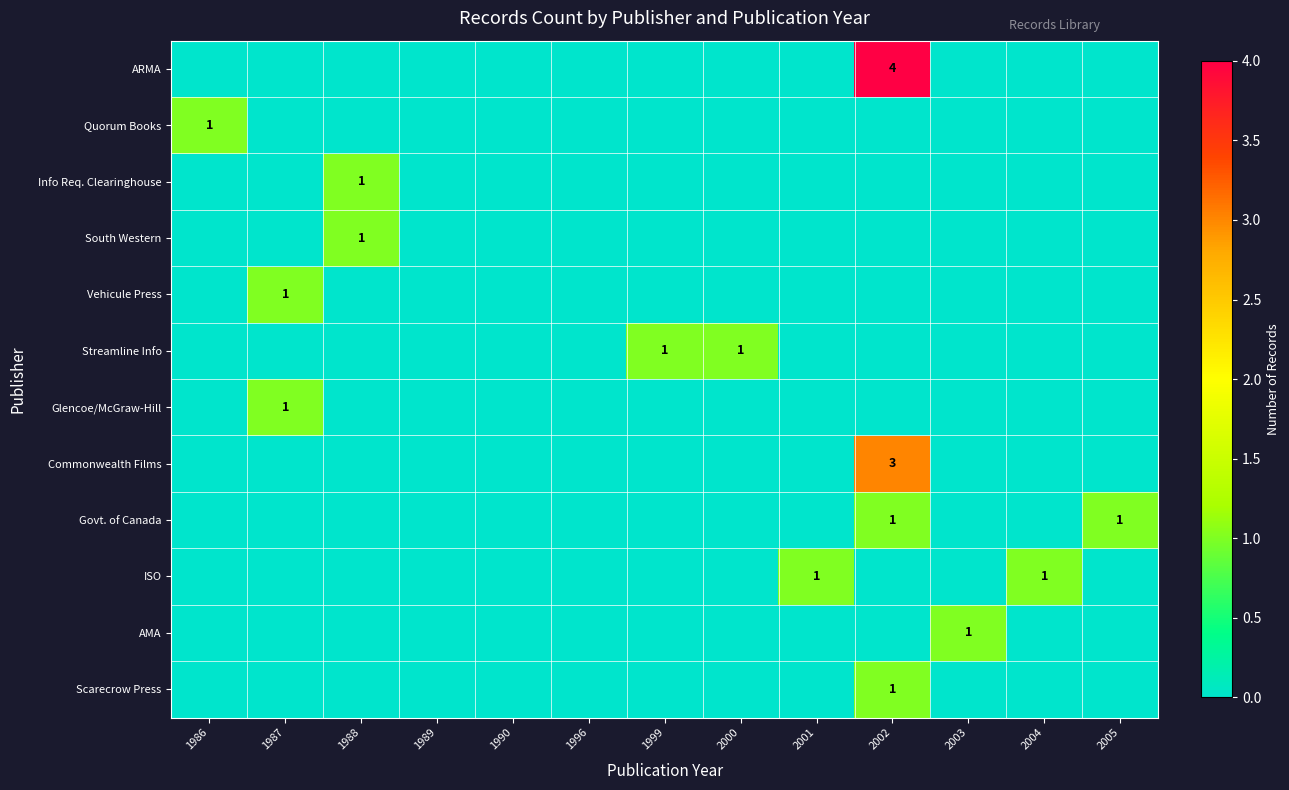

True or false: Streamline Info has a value of 1 at 2000.

False